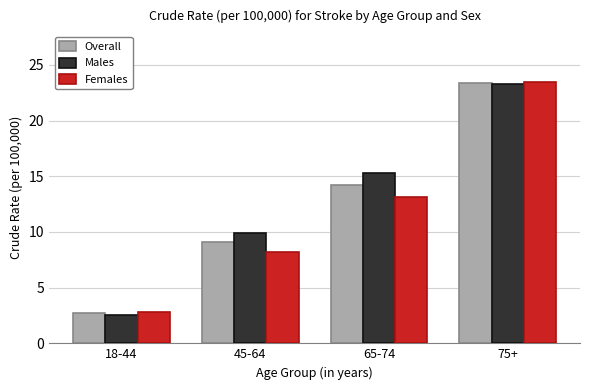

What is the average value of the Males series?

12.8